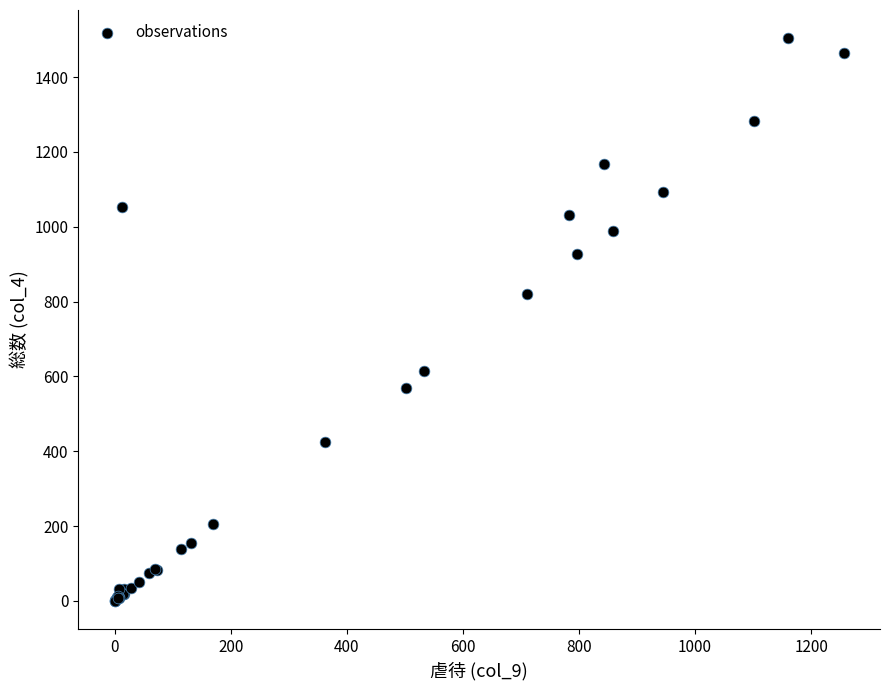

What Y value in the scatter plot is closest to 752?

819